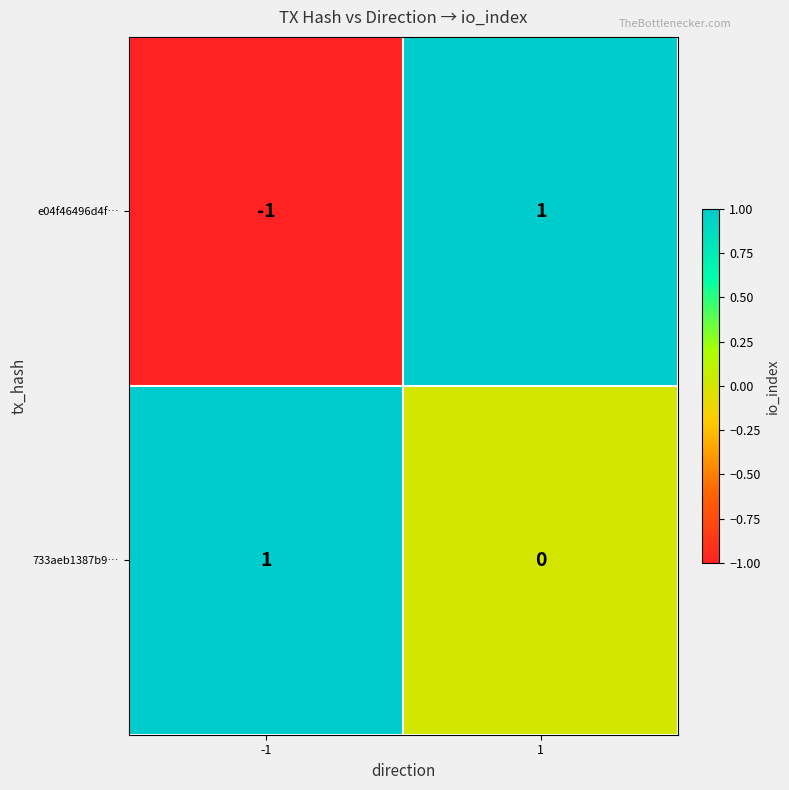

Rank the series by their average value, from lowest to highest.

e04f46496d4f…, 733aeb1387b9…